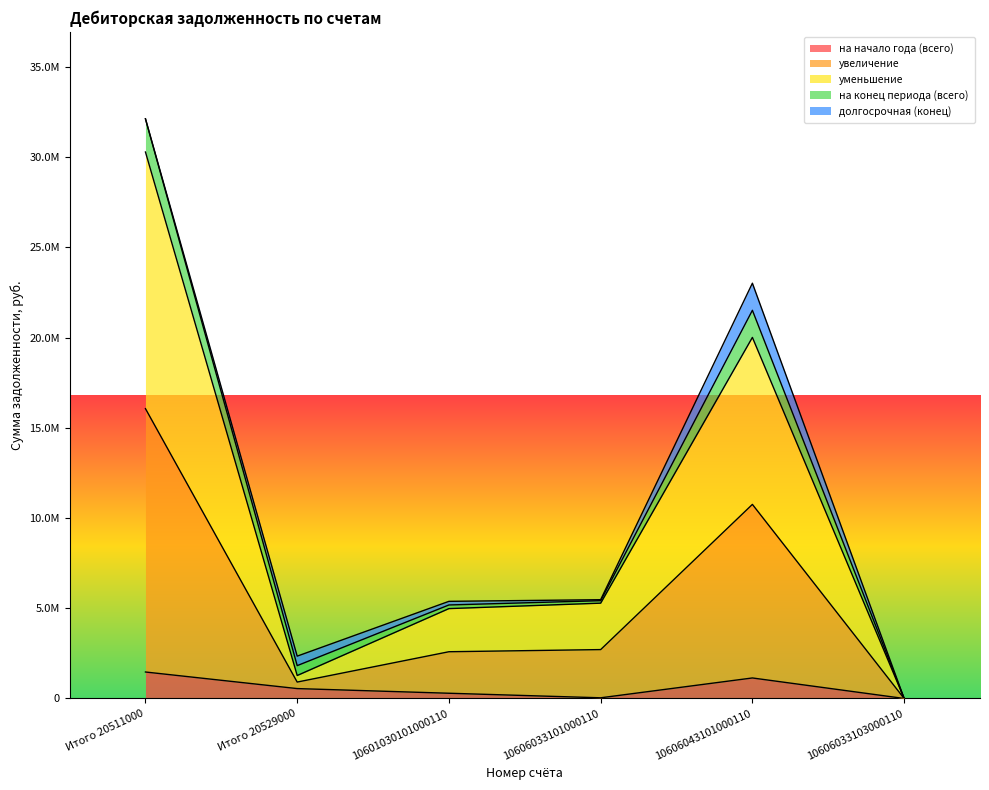

What are all the series names shown in the legend?

на начало года (всего), увеличение, уменьшение, на конец периода (всего), долгосрочная (конец)